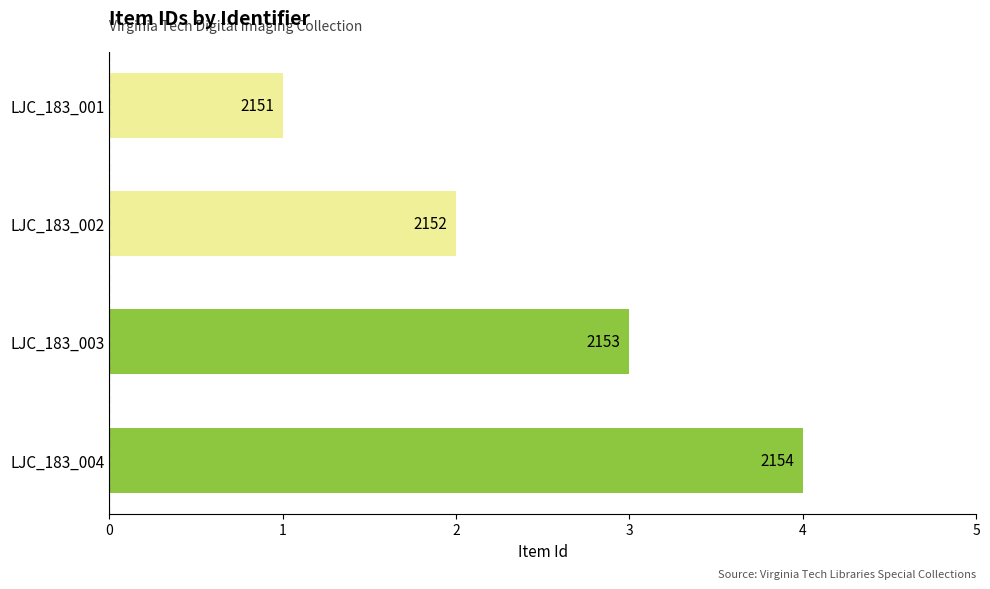

Does the chart contain any negative values?

No